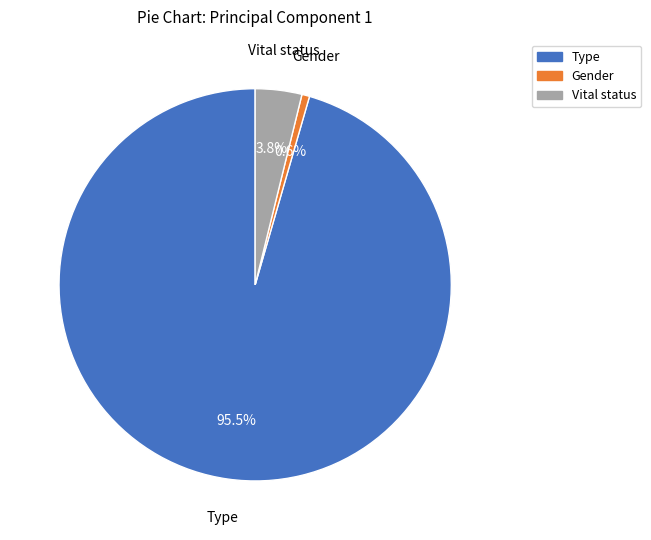

How many segments does this pie chart have?

3